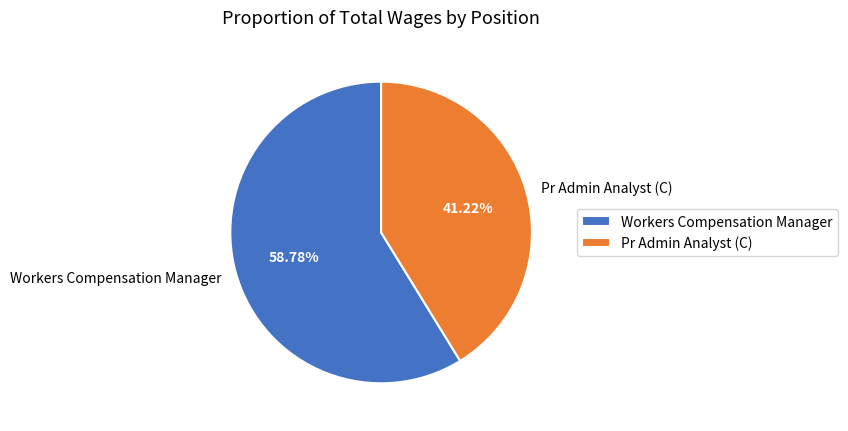

To the nearest percent, what is the difference between the largest and smallest slice percentages?

18%